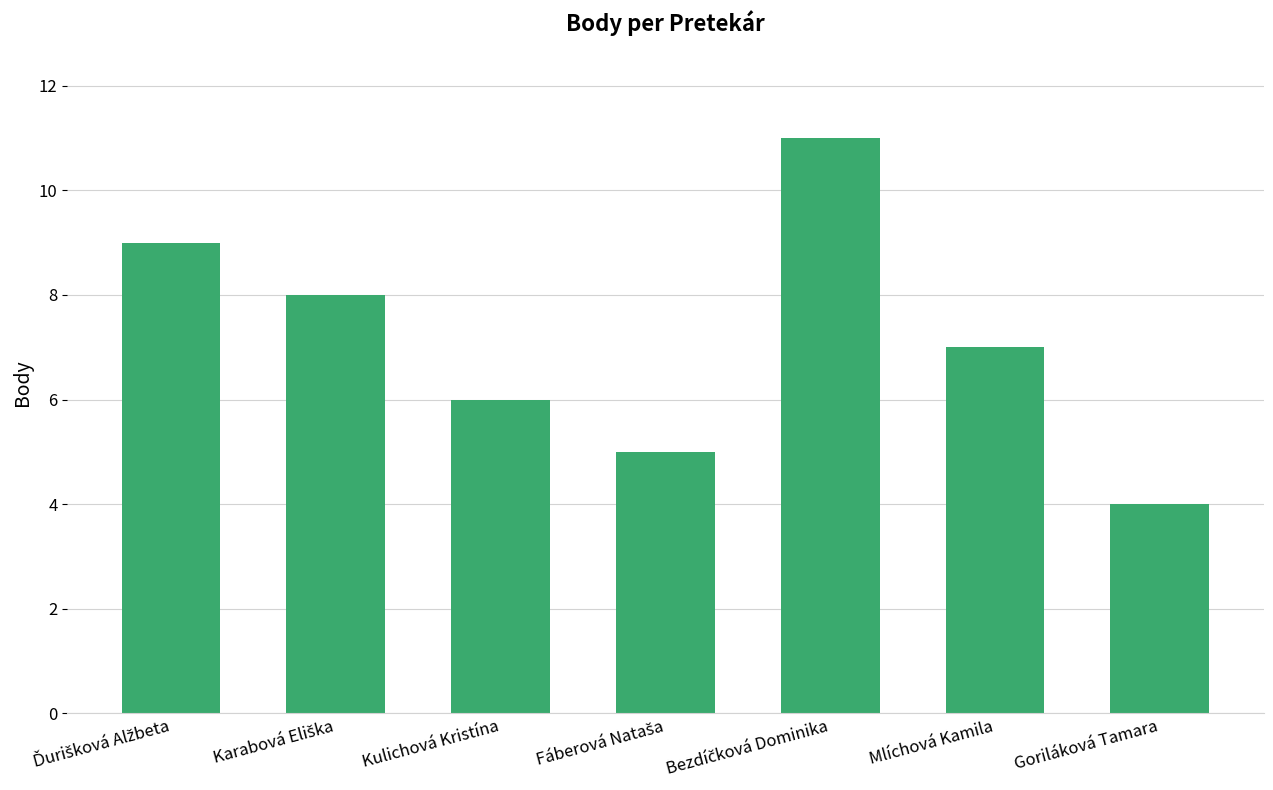

What is the minimum value shown in the chart?

4